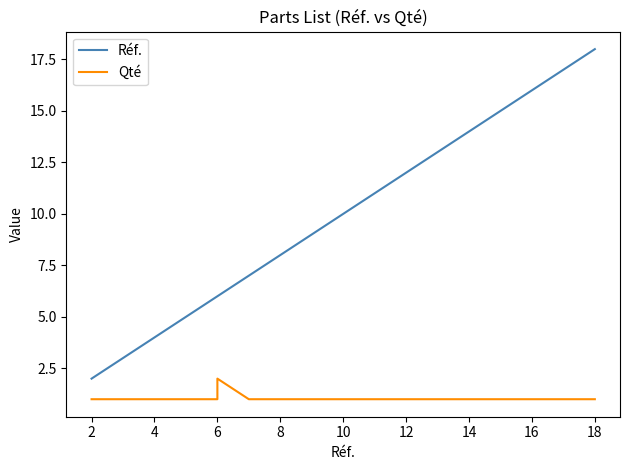

Does the chart display data point markers on the line(s)?

No